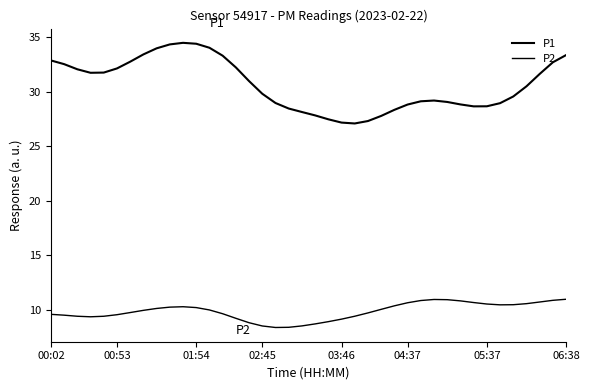

Is this an area chart (filled region under the line)?

No